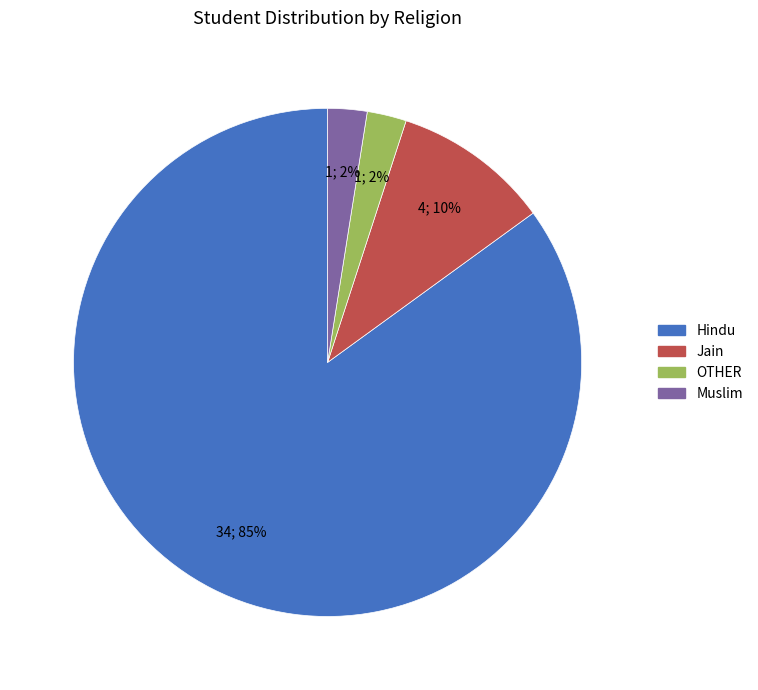

Combined, do Jain and Hindu account for over 50%?

Yes